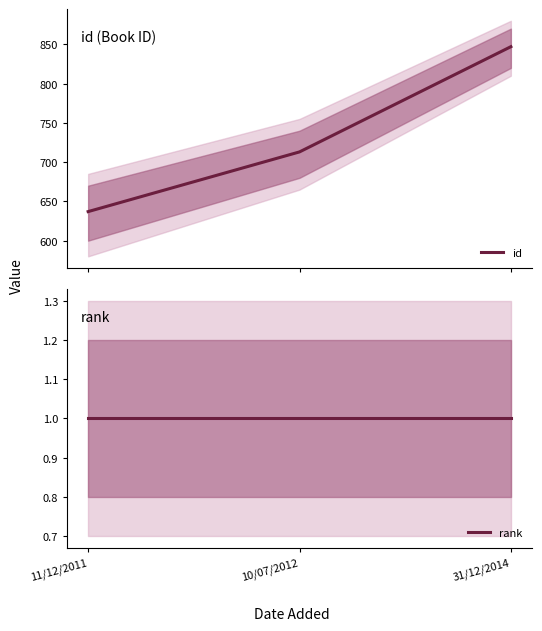

List the labels in order of id value, largest first.

31/12/2014, 10/07/2012, 11/12/2011